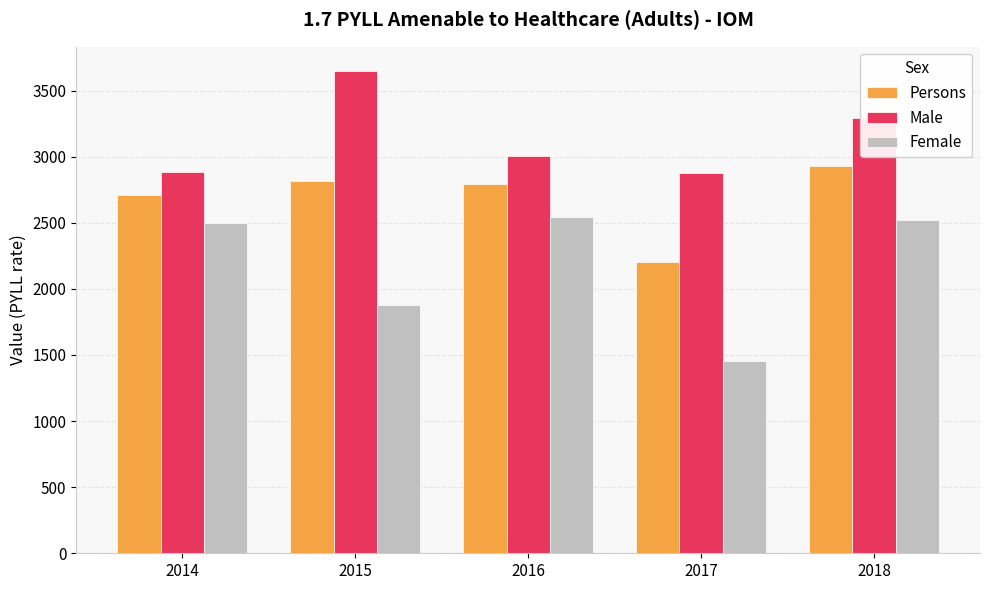

What is the sum of the Persons values at 2016 and 2014?

5498.4